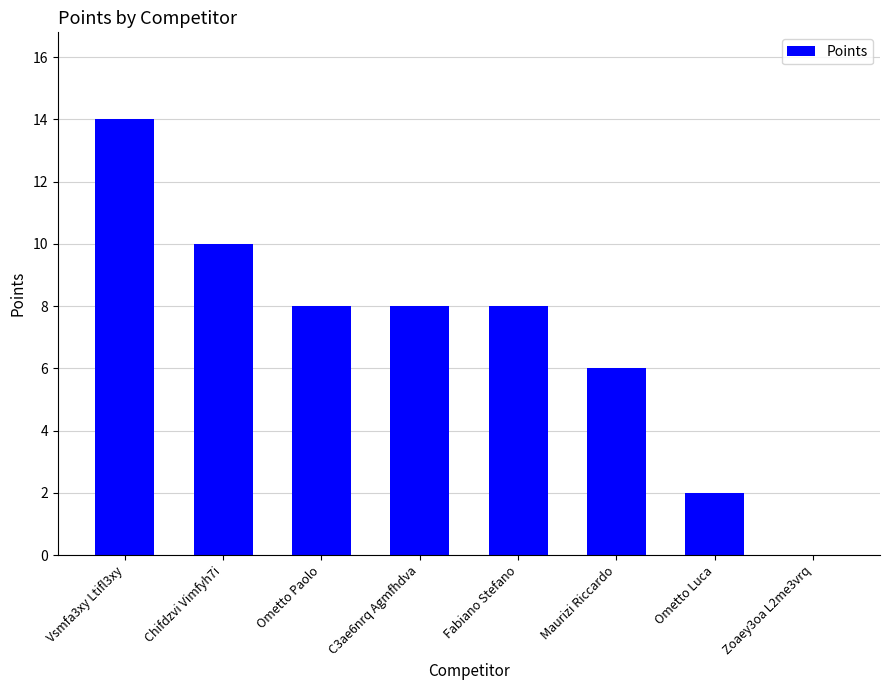

What is the change in value from Vsmfa3xy Ltifl3xy to Zoaey3oa L2me3vrq?

-14